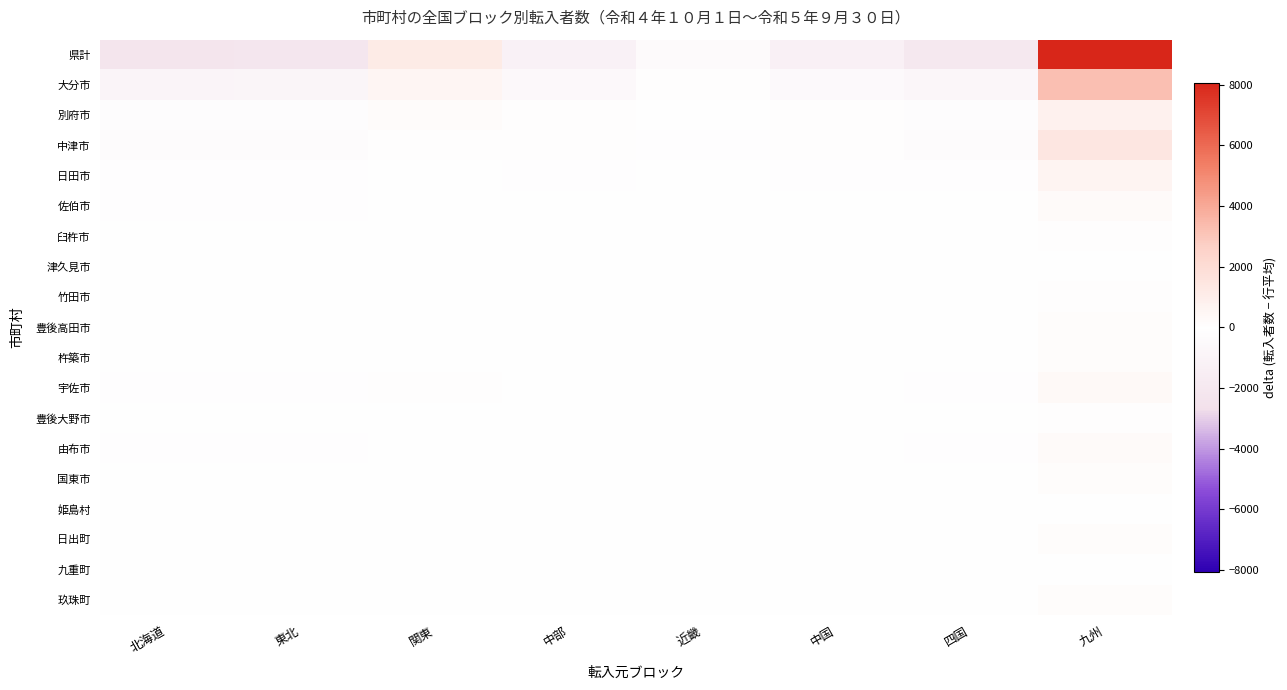

Reading right to left, what are all the values shown in this chart?

県計: 九州=8064.4	四国=-1995.6	中国=-1202.6	近畿=-396.6	中部=-1179.6	関東=1178.4	東北=-2202.6	北海道=-2265.6
大分市: 九州=3245.2	四国=-773.8	中国=-444.8	近畿=-188.8	中部=-565.8	関東=524.2	東北=-871.8	北海道=-924.8
別府市: 九州=797.0	四国=-246.0	中国=-155.0	近畿=14.0	中部=-151.0	関東=217.0	東北=-241.0	北海道=-235.0
中津市: 九州=1410.5	四国=-348.5	中国=-187.5	近畿=-86.5	中部=-147.5	関東=77.5	東北=-355.5	北海道=-362.5
日田市: 九州=569.9	四国=-115.1	中国=-80.1	近畿=-49.1	中部=-79.1	関東=-2.1	東北=-121.1	北海道=-123.1
佐伯市: 九州=252.9	四国=-62.1	中国=-30.1	近畿=-1.1	中部=-36.1	関東=35.9	東北=-78.1	北海道=-81.1
臼杵市: 九州=124.9	四国=-7.1	中国=-14.1	近畿=-15.1	中部=-20.1	関東=12.9	東北=-39.1	北海道=-42.1
津久見市: 九州=34.5	四国=1.5	中国=-11.5	近畿=-7.5	中部=-10.5	関東=19.5	東北=-14.5	北海道=-11.5
竹田市: 九州=98.0	四国=-26.0	中国=-20.0	近畿=-5.0	中部=-4.0	関東=11.0	東北=-27.0	北海道=-27.0
豊後高田市: 九州=181.5	四国=-53.5	中国=-34.5	近畿=-16.5	中部=-12.5	関東=48.5	東北=-56.5	北海道=-56.5
杵築市: 九州=144.8	四国=-47.2	中国=-30.2	近畿=-7.2	中部=-12.2	関東=50.8	東北=-48.2	北海道=-50.2
宇佐市: 九州=342.4	四国=-98.6	中国=-51.6	近畿=-22.6	中部=-31.6	関東=65.4	東北=-100.6	北海道=-102.6
豊後大野市: 九州=116.2	四国=-26.8	中国=-21.8	近畿=10.2	中部=-21.8	関東=18.2	東北=-36.8	北海道=-37.8
由布市: 九州=260.5	四国=-66.5	中国=-51.5	近畿=-21.5	中部=-11.5	関東=31.5	東北=-66.5	北海道=-74.5
国東市: 九州=141.6	四国=-49.4	中国=-20.4	近畿=9.6	中部=-20.4	関東=44.6	東北=-55.4	北海道=-50.4
姫島村: 九州=2.4	四国=-1.6	中国=-0.6	近畿=-1.6	中部=0.4	関東=4.4	東北=-1.6	北海道=-1.6
日出町: 九州=140.4	四国=-36.6	中国=-14.6	近畿=4.4	中部=-31.6	関東=28.4	東北=-44.6	北海道=-45.6
九重町: 九州=51.9	四国=-11.1	中国=-10.1	近畿=0.9	中部=-1.1	関東=-9.1	東北=-11.1	北海道=-10.1
玖珠町: 九州=149.9	四国=-27.1	中国=-24.1	近畿=-13.1	中部=-23.1	関東=-0.1	東北=-33.1	北海道=-29.1